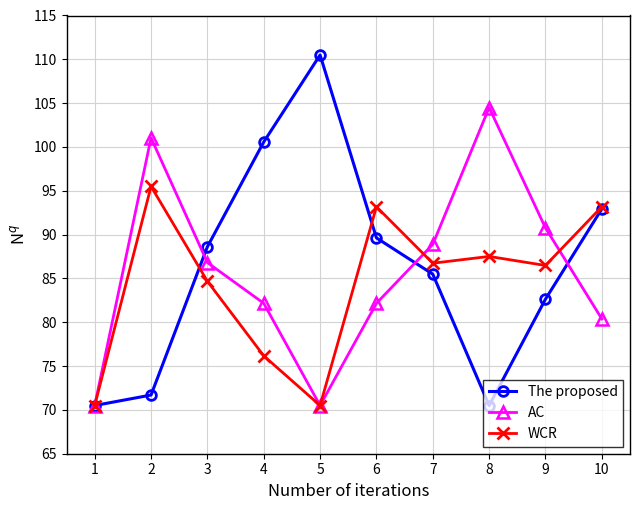

What is the spread (max minus min) of values at 2?

29.3